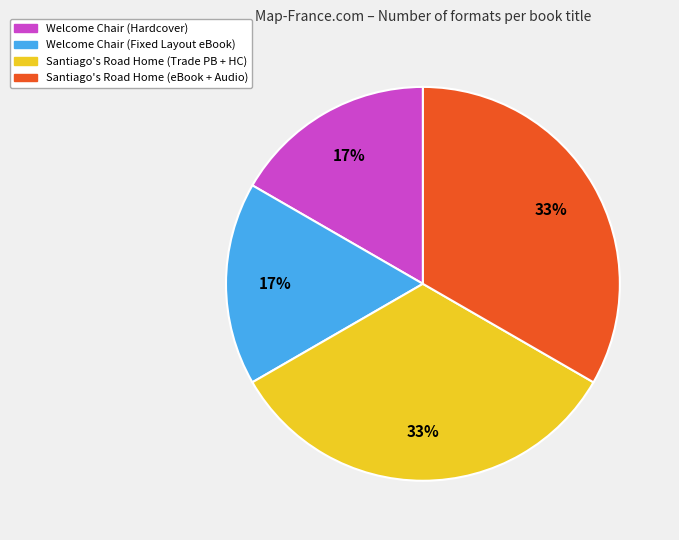

Is there any slice that represents more than half of the pie?

No